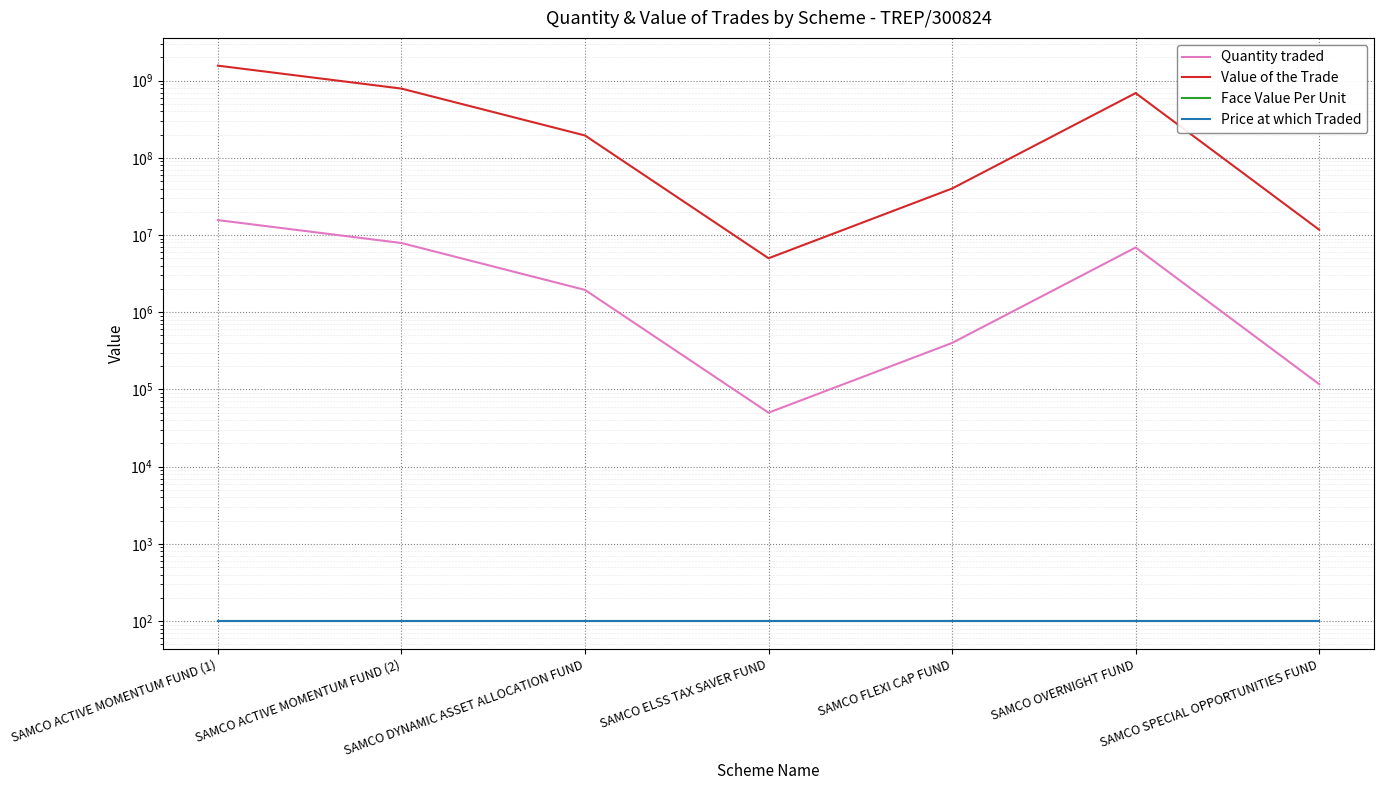

What is the difference between the Quantity traded values at SAMCO FLEXI CAP FUND and SAMCO ELSS TAX SAVER FUND?

350000.0